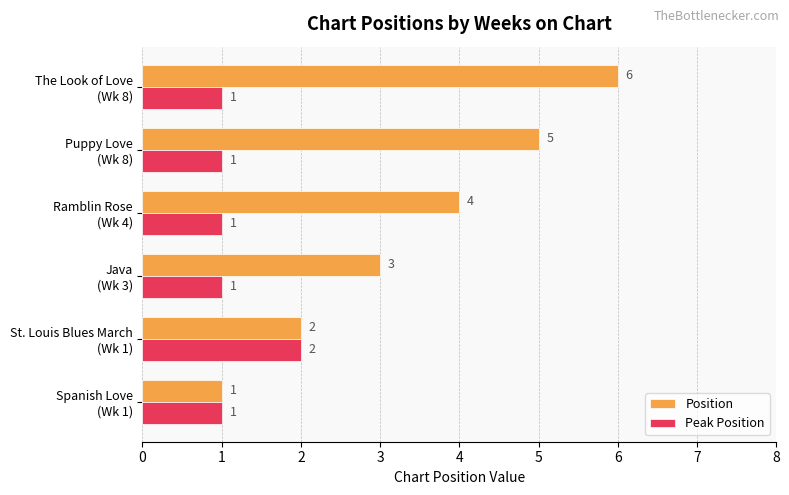

How many data points in Position are less than 4?

3